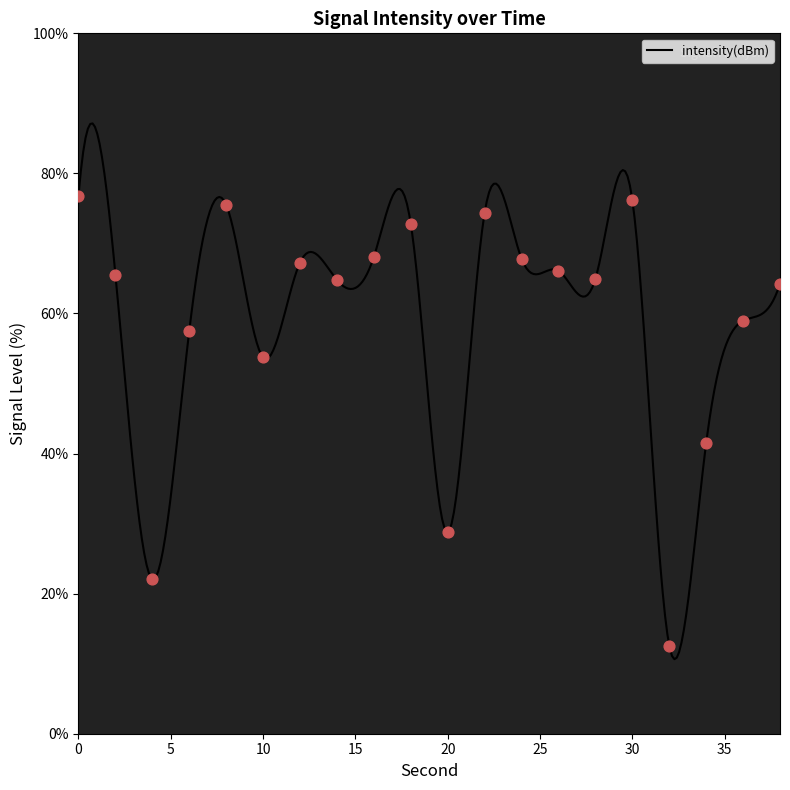

What is the change in value from 8 to 12?

-8.2